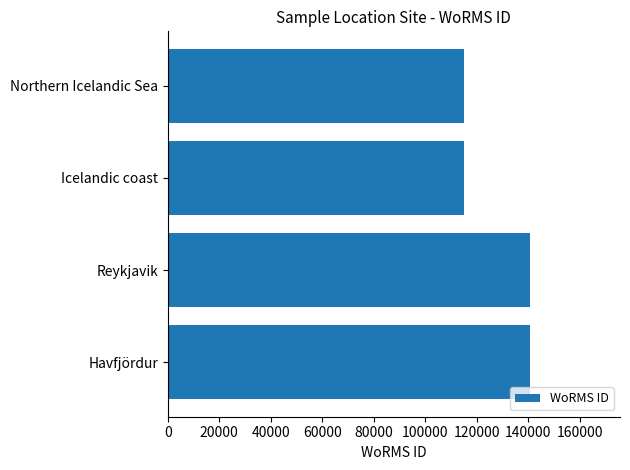

Is it true that the value at Havfjördur is 140480?

True